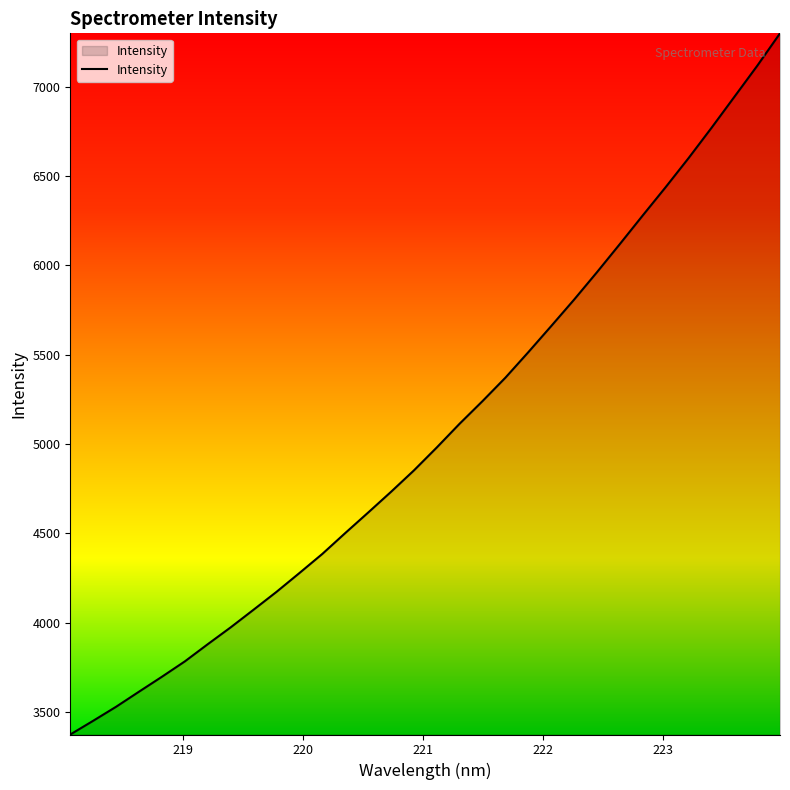

What is the difference between the maximum and minimum values?

3925.1